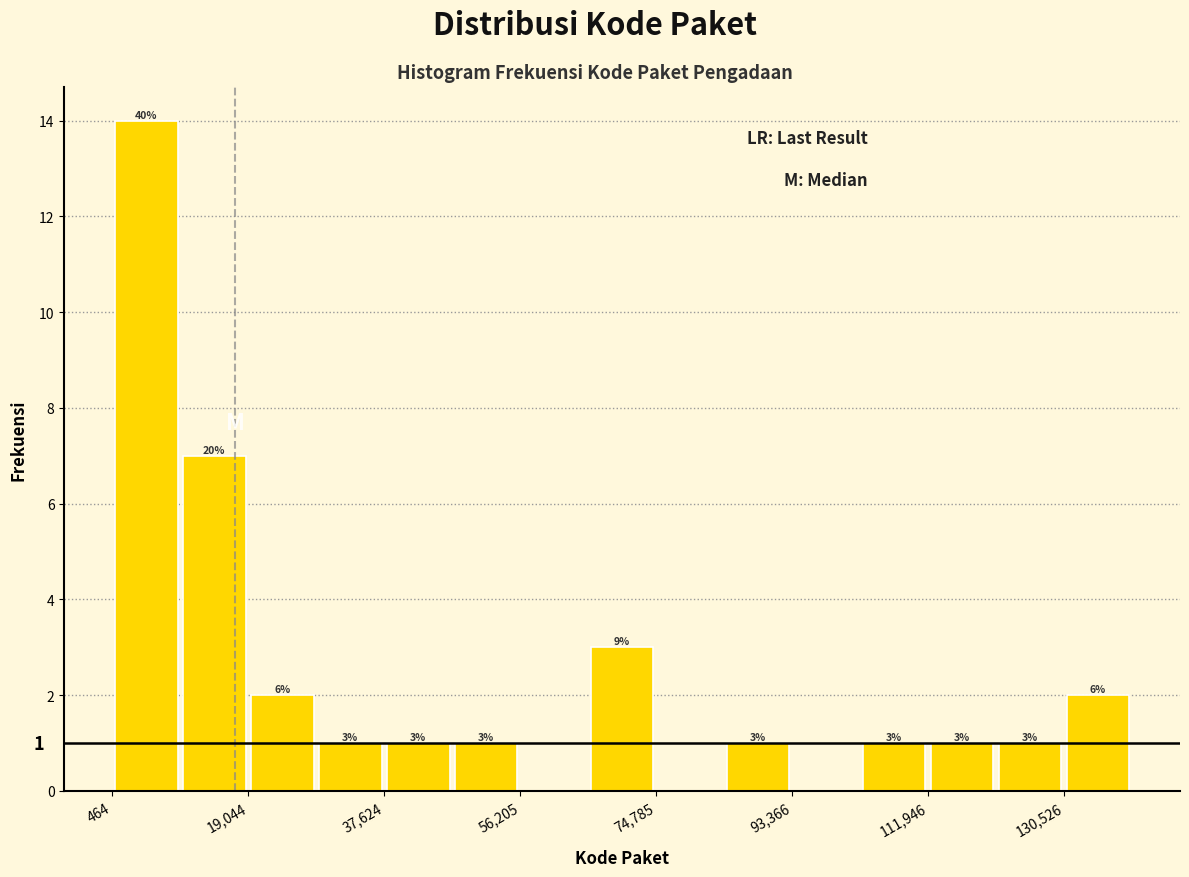

Over which range of the x-axis is the bar tallest?

0 to 10000